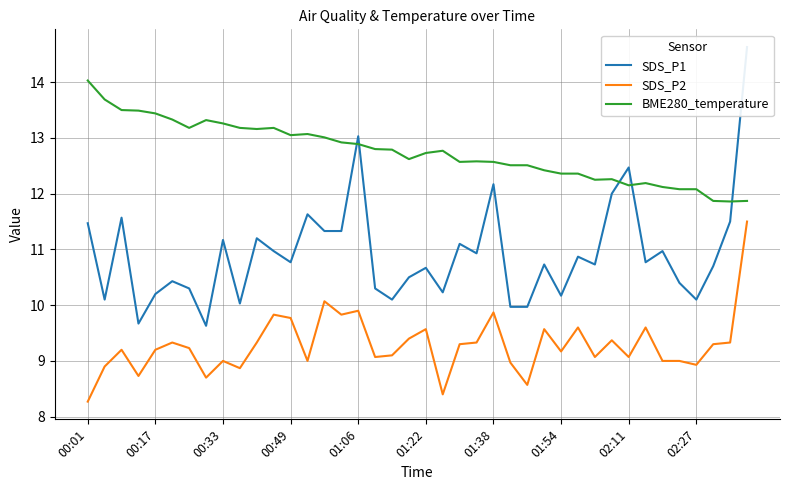

Which category has the highest value in the BME280_temperature series?

00:01